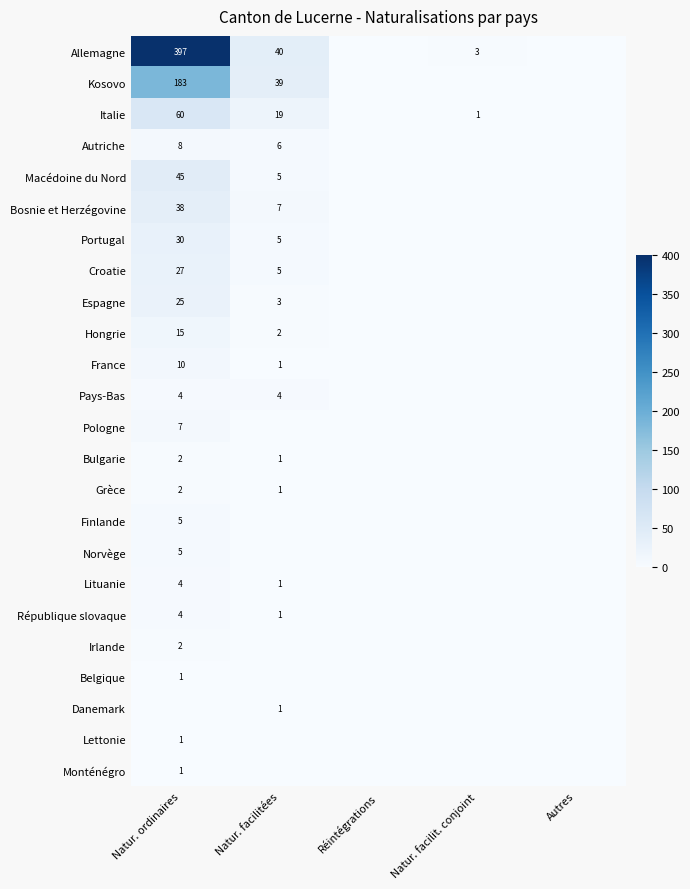

Between Réintégrations and Natur. facilit. conjoint, which series saw the biggest shift?

Allemagne